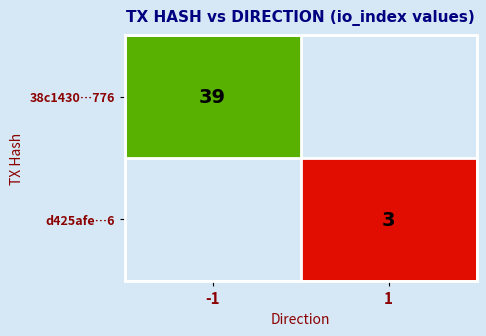

At how many categories does at least one series exceed 15?

1